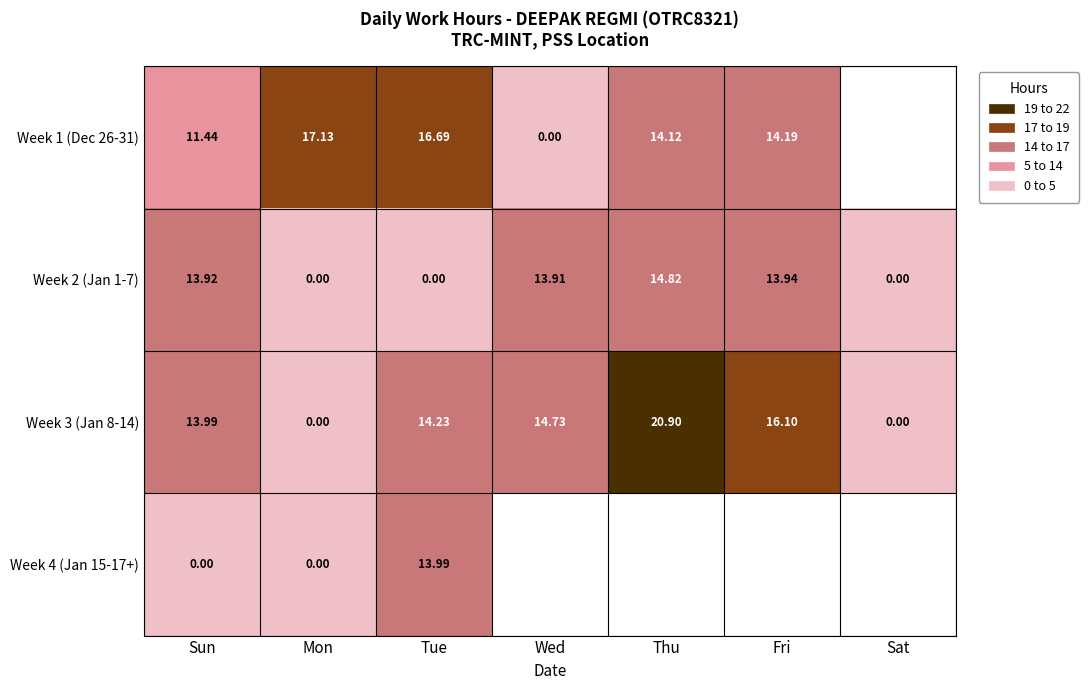

The Week 2 (Jan 1-7) series shows 8.5 at Sun. True or false?

False